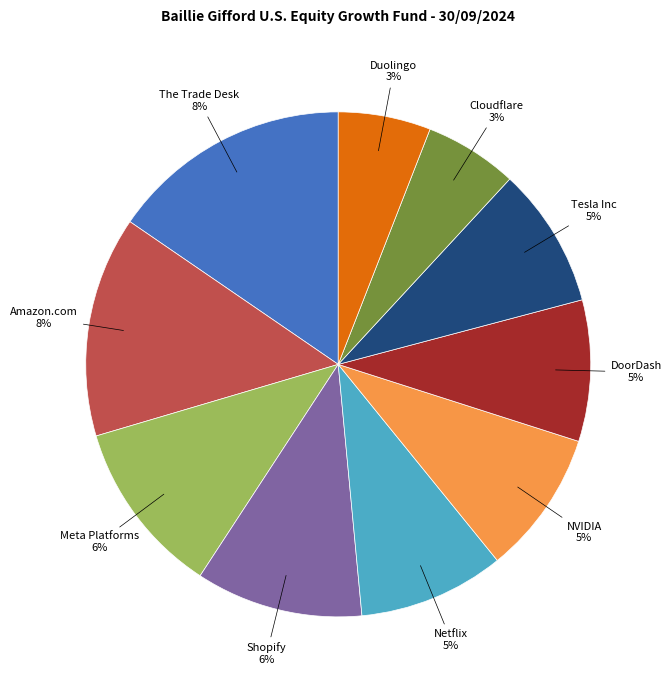

To the nearest percent, what portion does Meta Platforms represent?

11%